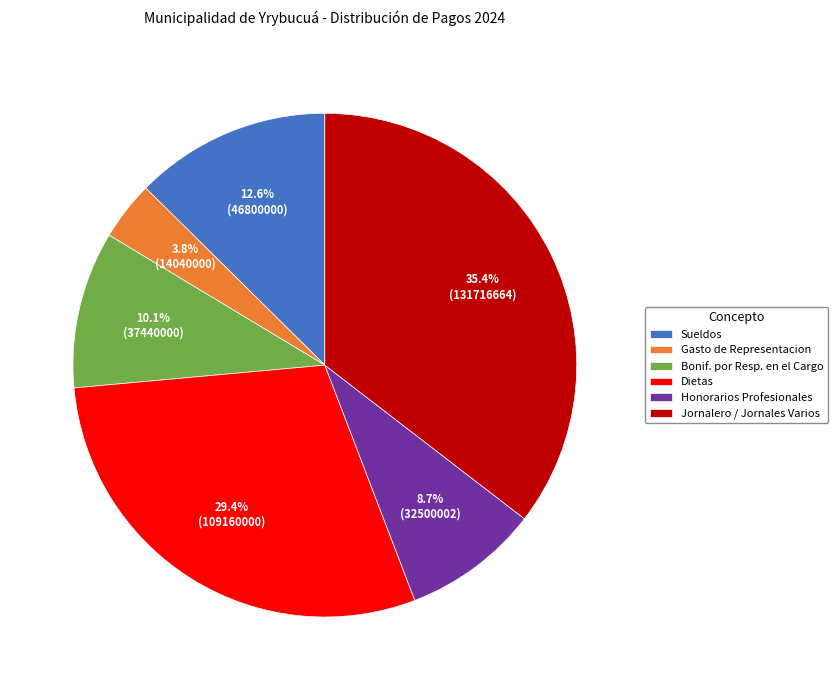

To the nearest percent, what portion does Sueldos represent?

13%